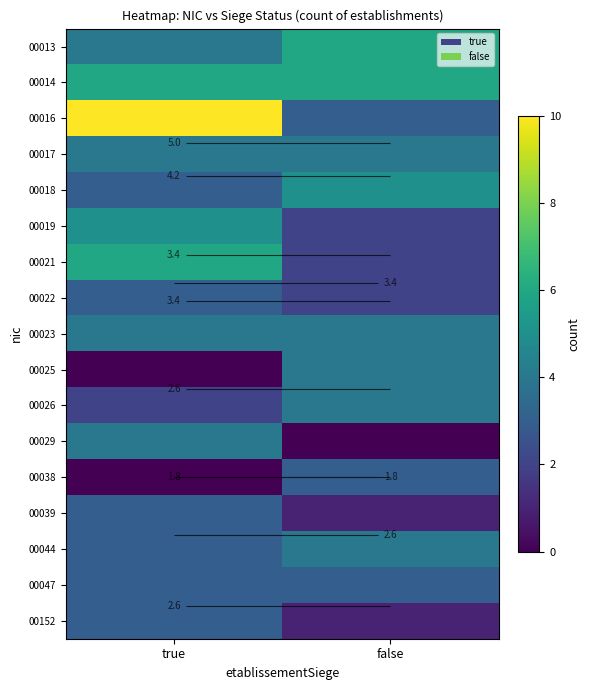

What is the difference between the maximum and minimum values in the 00019 series?

3